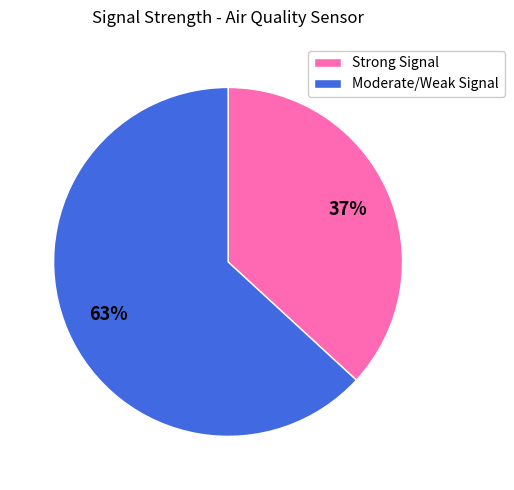

To the nearest percent, what portion does Strong Signal represent?

37%